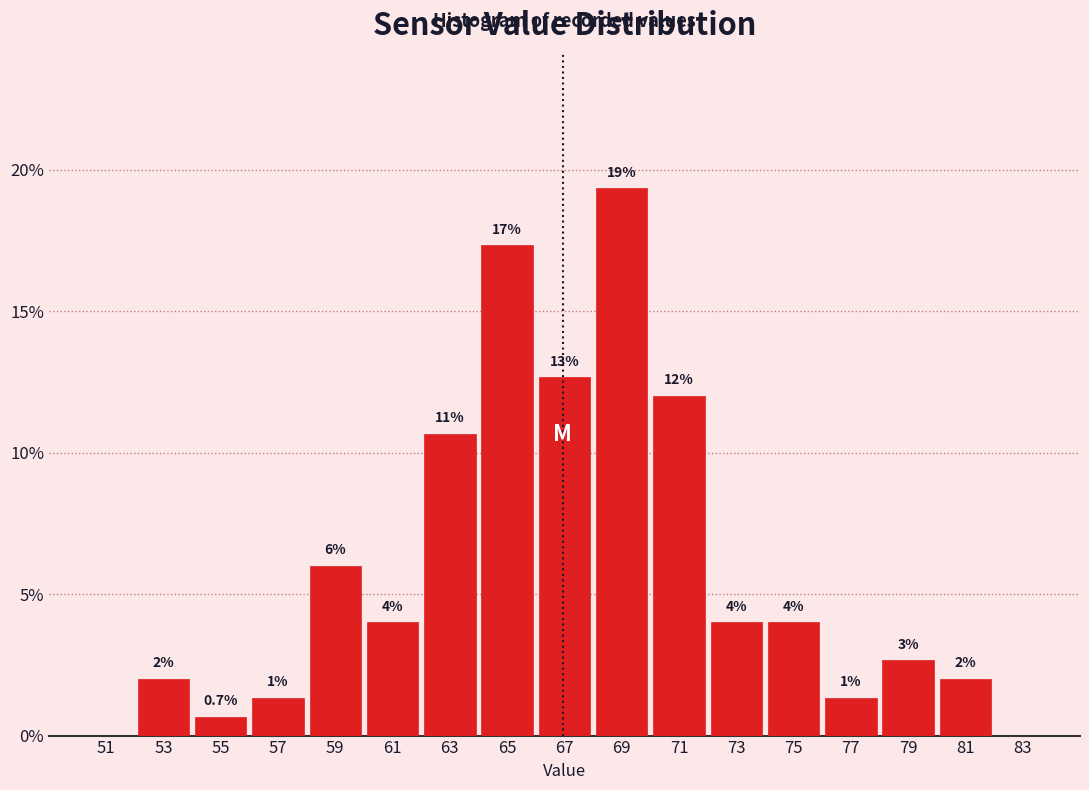

Over which range of the x-axis is the bar tallest?

68 to 70